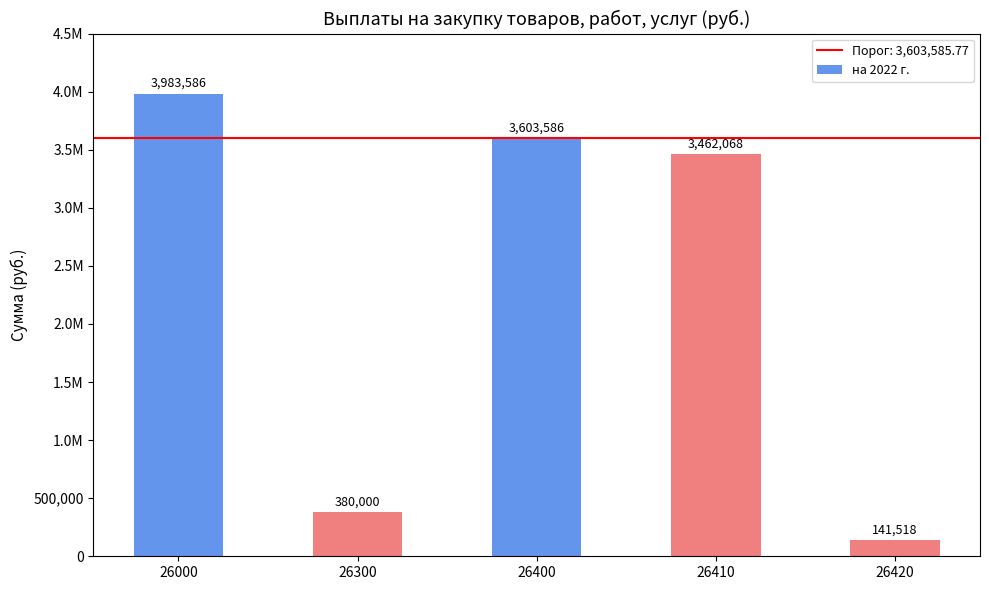

Which category has the highest value across all series?

26000